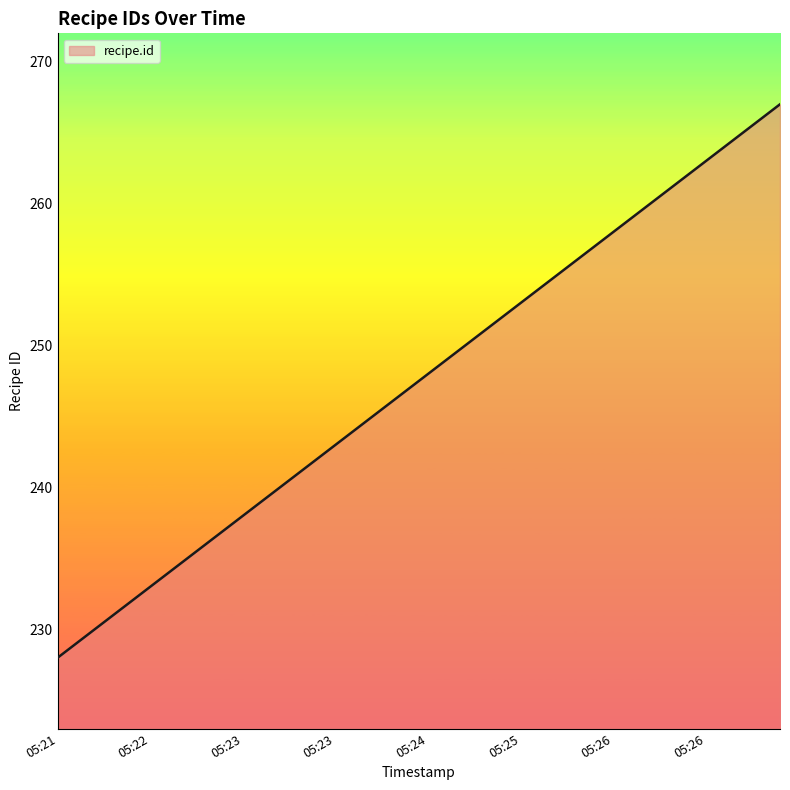

What is the greatest value displayed?

267